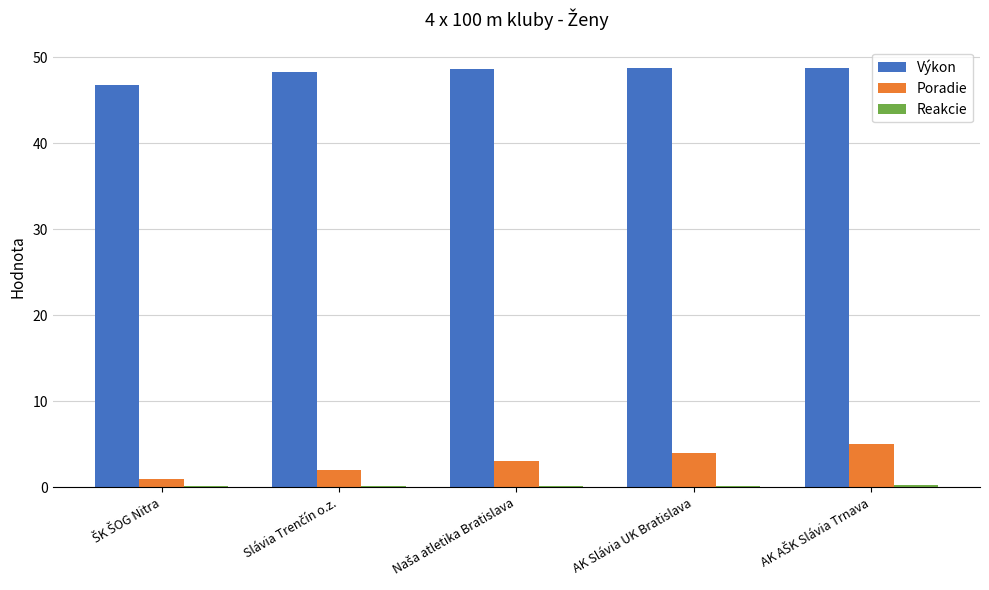

What is the maximum value for Poradie?

5.0